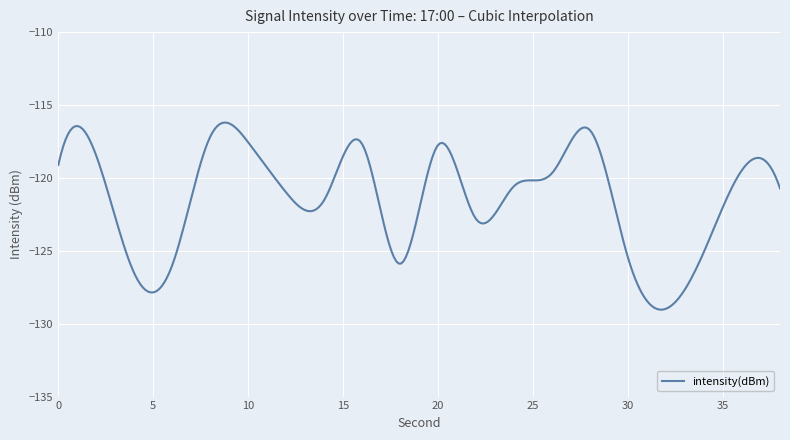

What is the greatest value displayed?

-116.2